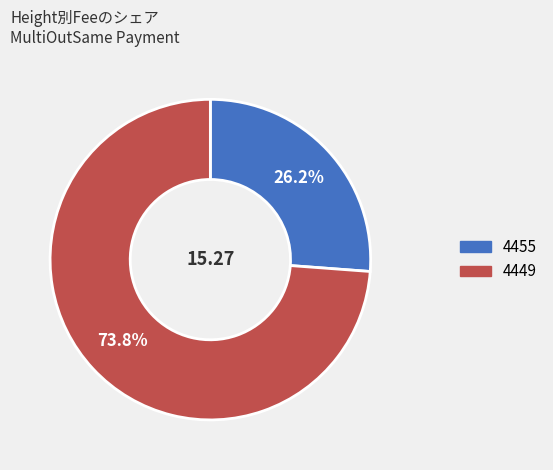

How many segments does this pie chart have?

2